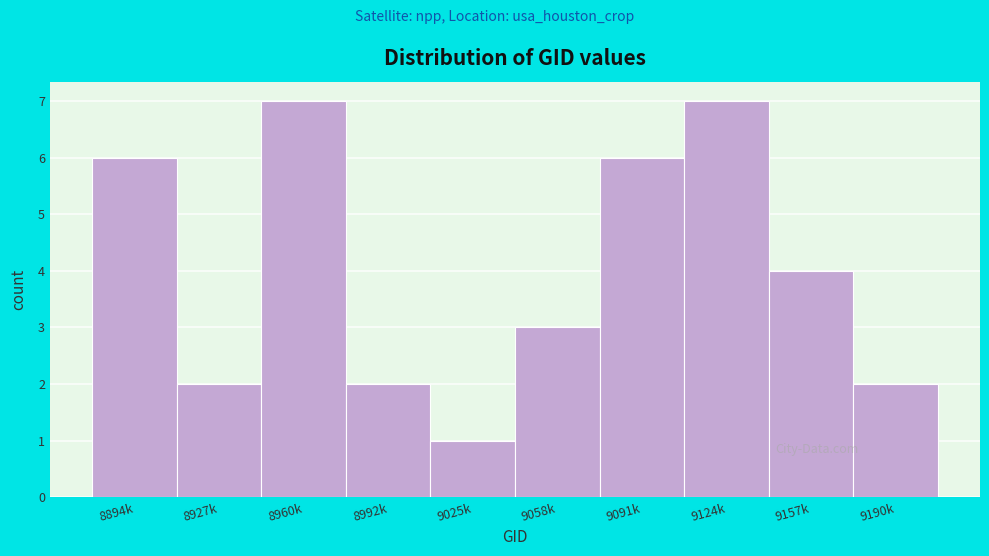

Reading left to right, extract all data points from this chart.

6	2	7	2	1	3	6	7	4	2